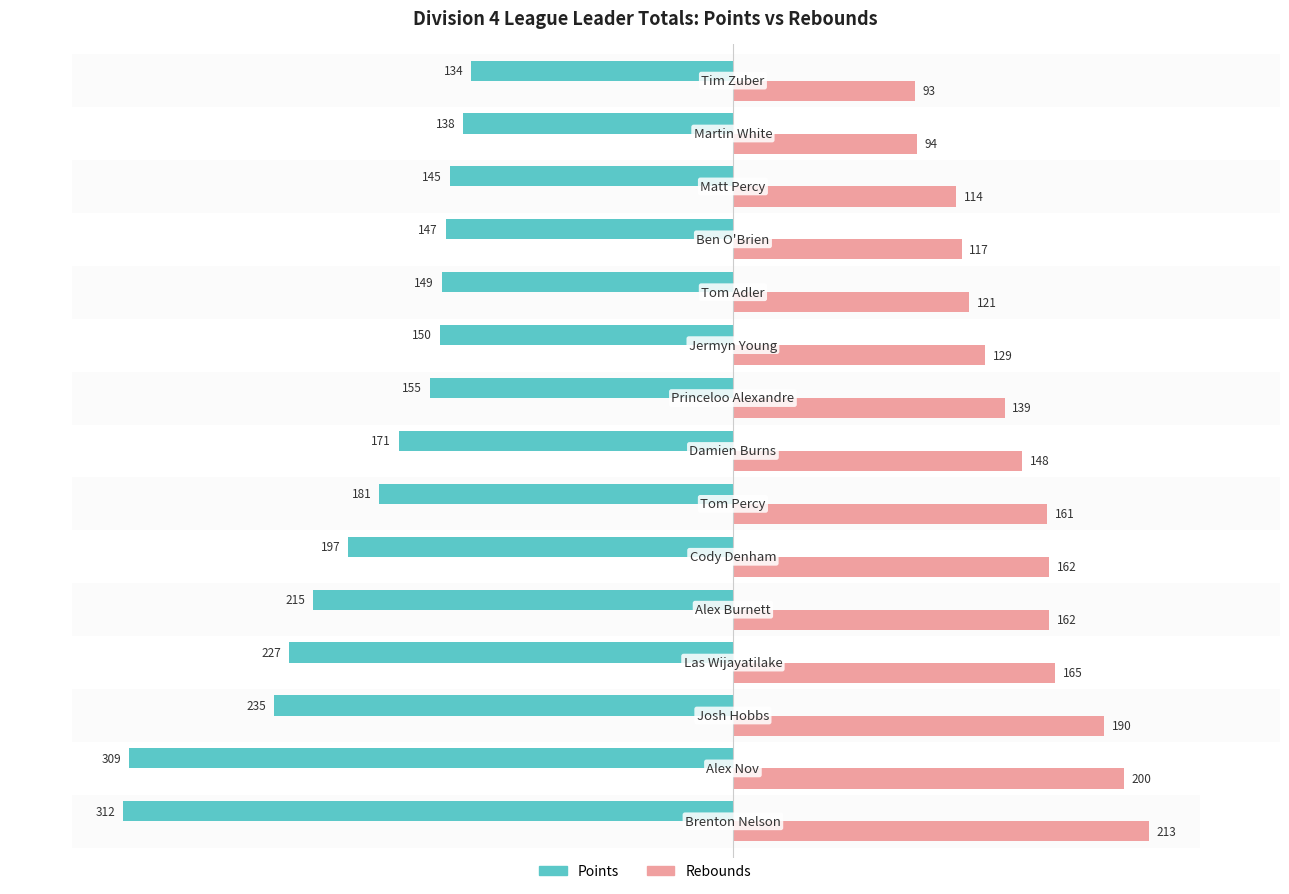

What is the difference between the maximum and minimum values in the Rebounds series?

120